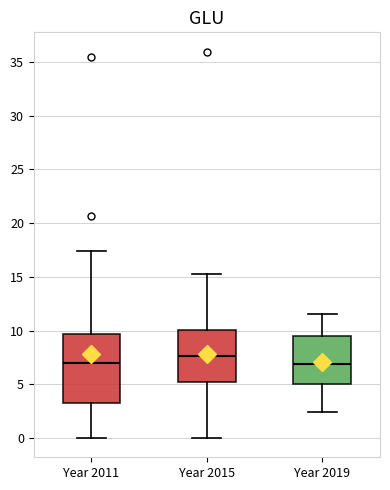

Reading left to right, transcribe this box plot: for each box, give where its median line is, the range the box spans, and where its two whiskers end, as read against the y-axis. The values are not printed on the chart, so give them approximately, as read against the axis.

Year 2011: median 7.0, box 3.0 to 9.5, whiskers 0.0 to 17.5
Year 2015: median 7.5, box 5.0 to 10.0, whiskers 0.0 to 15.5
Year 2019: median 7.0, box 5.0 to 9.5, whiskers 2.5 to 11.5